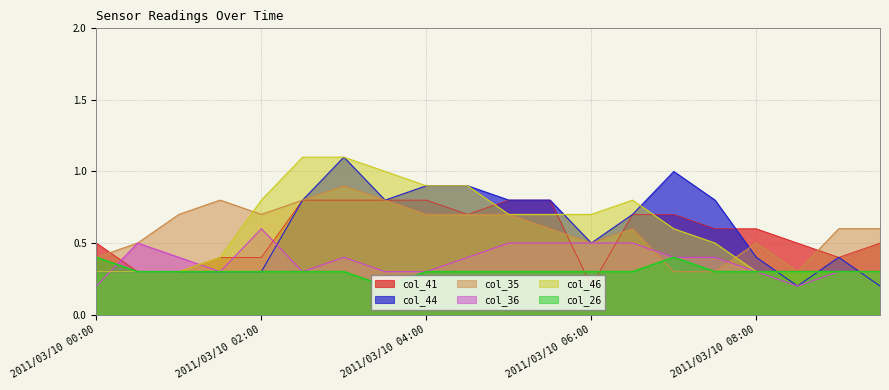

Reading left to right, transcribe all the data shown in this chart.

col_26: 0.4	0.3	0.3	0.3	0.3	0.3	0.3	0.2	0.3	0.3	0.3	0.3	0.3	0.3	0.4	0.3	0.3	0.3	0.3	0.3
col_35: 0.4	0.5	0.7	0.8	0.7	0.8	0.9	0.8	0.7	0.7	0.7	0.6	0.5	0.6	0.3	0.3	0.5	0.3	0.6	0.6
col_36: 0.2	0.5	0.4	0.3	0.6	0.3	0.4	0.3	0.3	0.4	0.5	0.5	0.5	0.5	0.4	0.4	0.3	0.2	0.3	0.3
col_41: 0.5	0.3	0.3	0.4	0.4	0.8	0.8	0.8	0.8	0.7	0.8	0.8	0.2	0.7	0.7	0.6	0.6	0.5	0.4	0.5
col_44: 0.3	0.3	0.3	0.3	0.3	0.8	1.1	0.8	0.9	0.9	0.8	0.8	0.5	0.7	1.0	0.8	0.4	0.2	0.4	0.2
col_46: 0.3	0.3	0.3	0.4	0.8	1.1	1.1	1.0	0.9	0.9	0.7	0.7	0.7	0.8	0.6	0.5	0.3	0.3	0.3	0.3